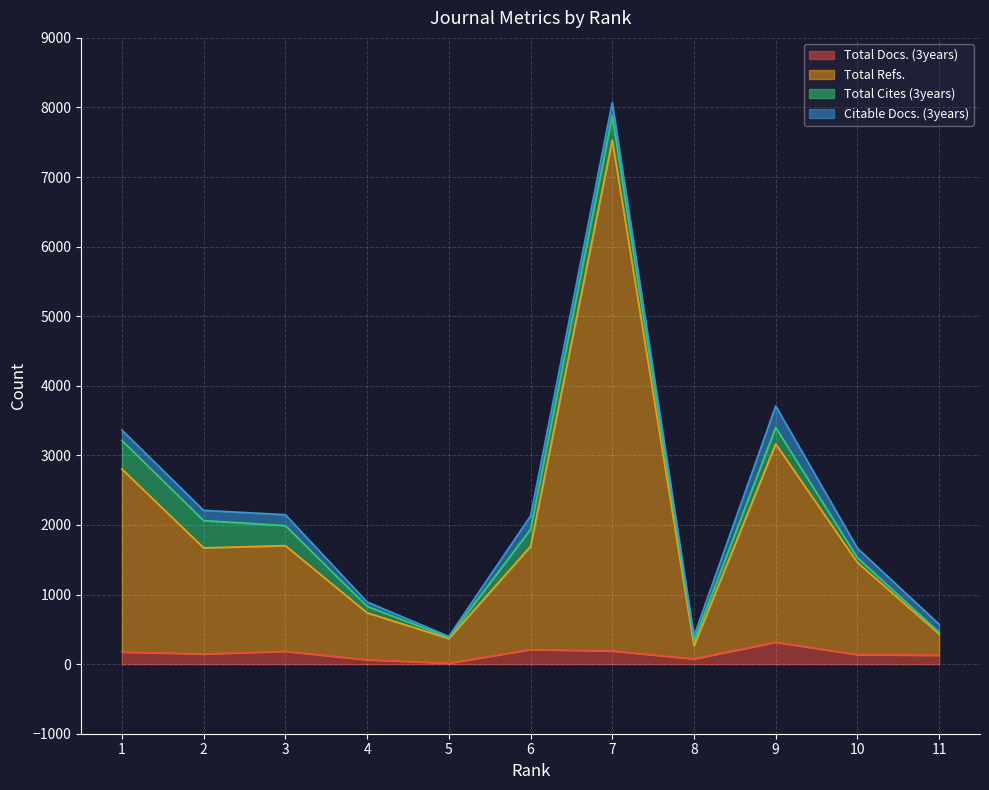

Does the chart display data point markers on the line(s)?

No